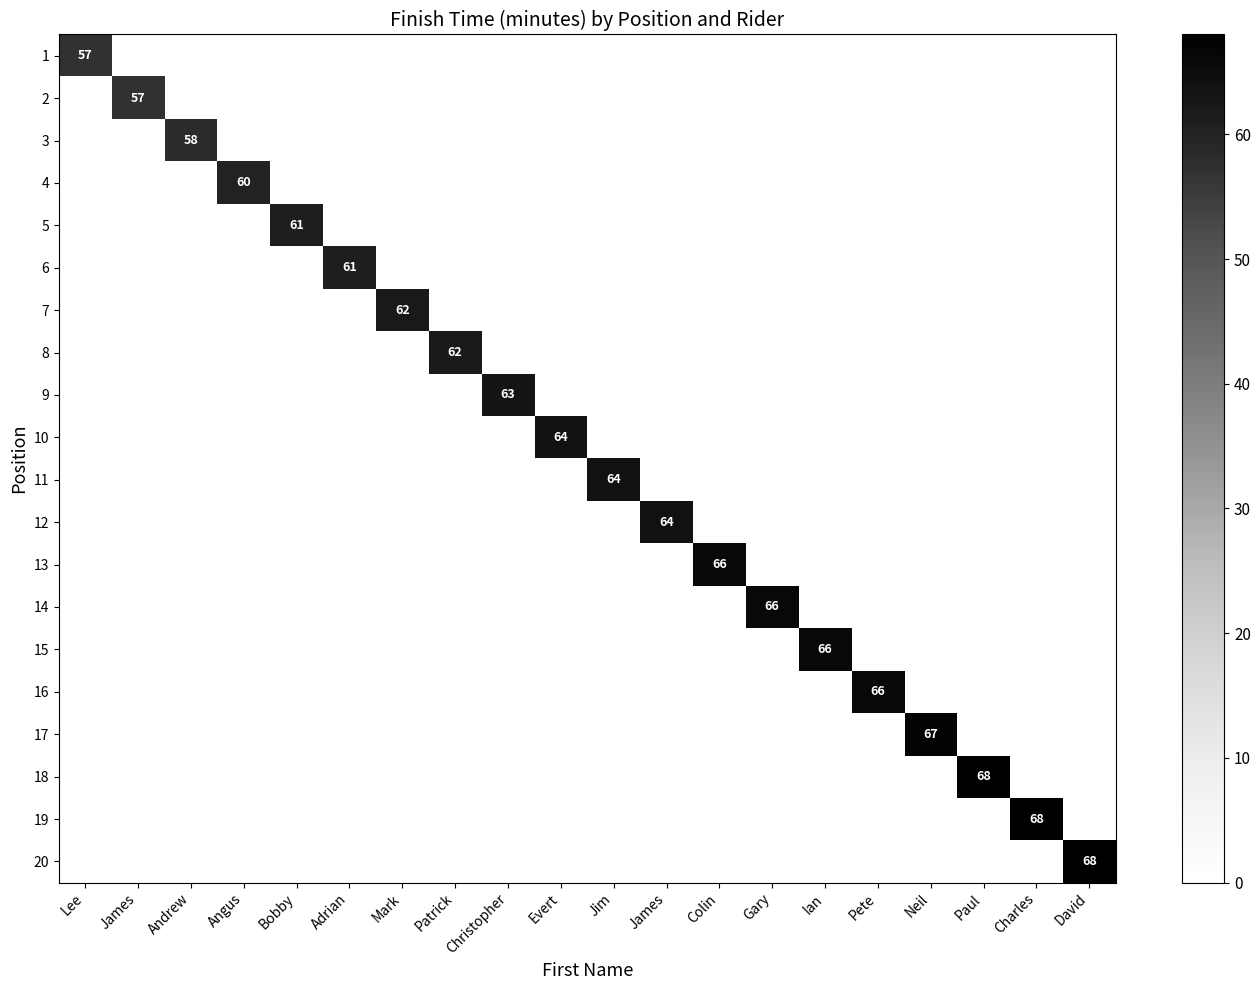

Is it true that 13 equals 27 at Patrick?

False